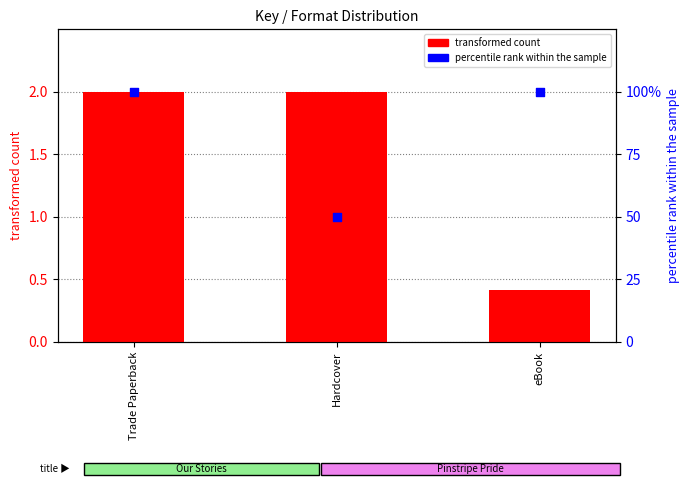

What are all the series names shown in the legend?

transformed count, percentile rank within the sample